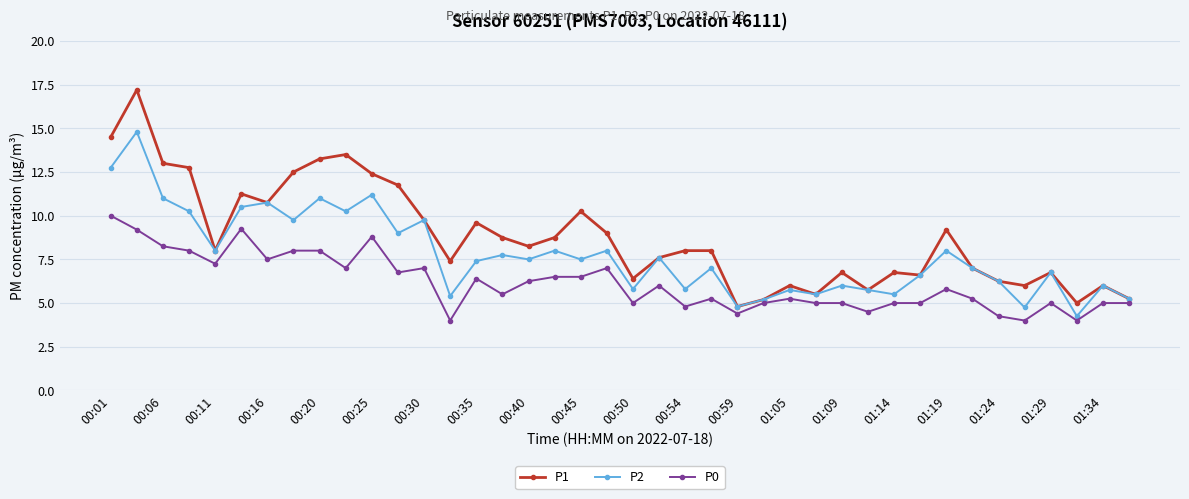

How many lines are shown in the chart?

3